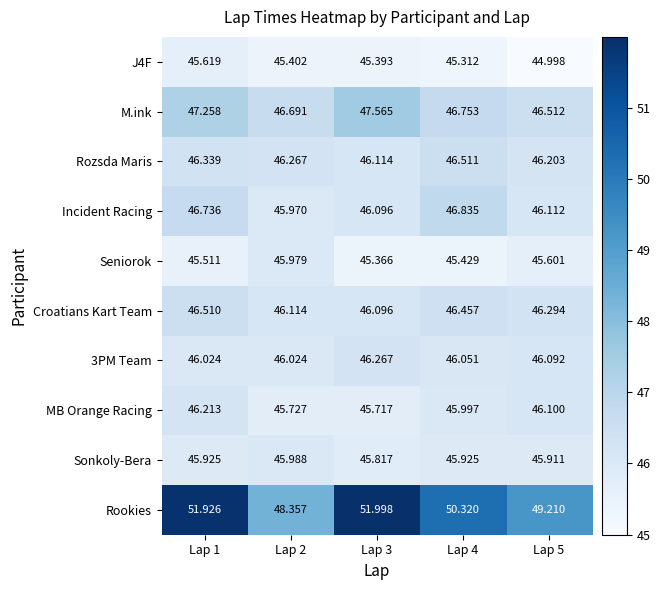

Which series has the largest range (max minus min)?

Rookies